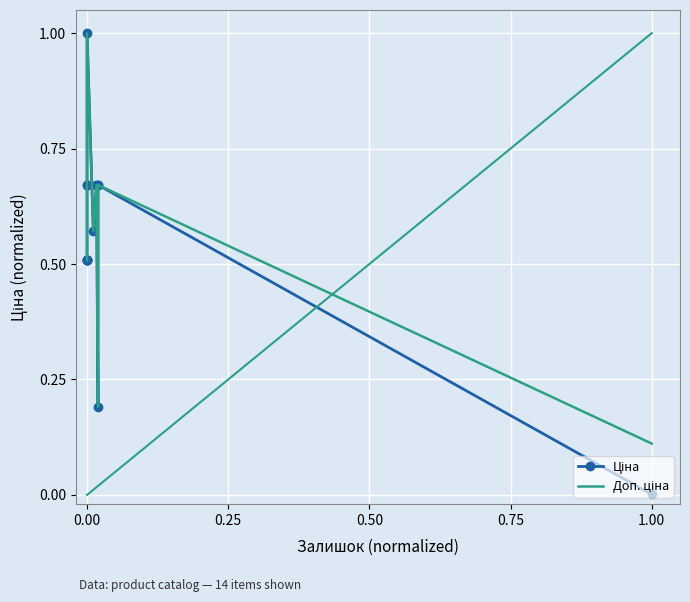

At how many categories does at least one series exceed 0?

14